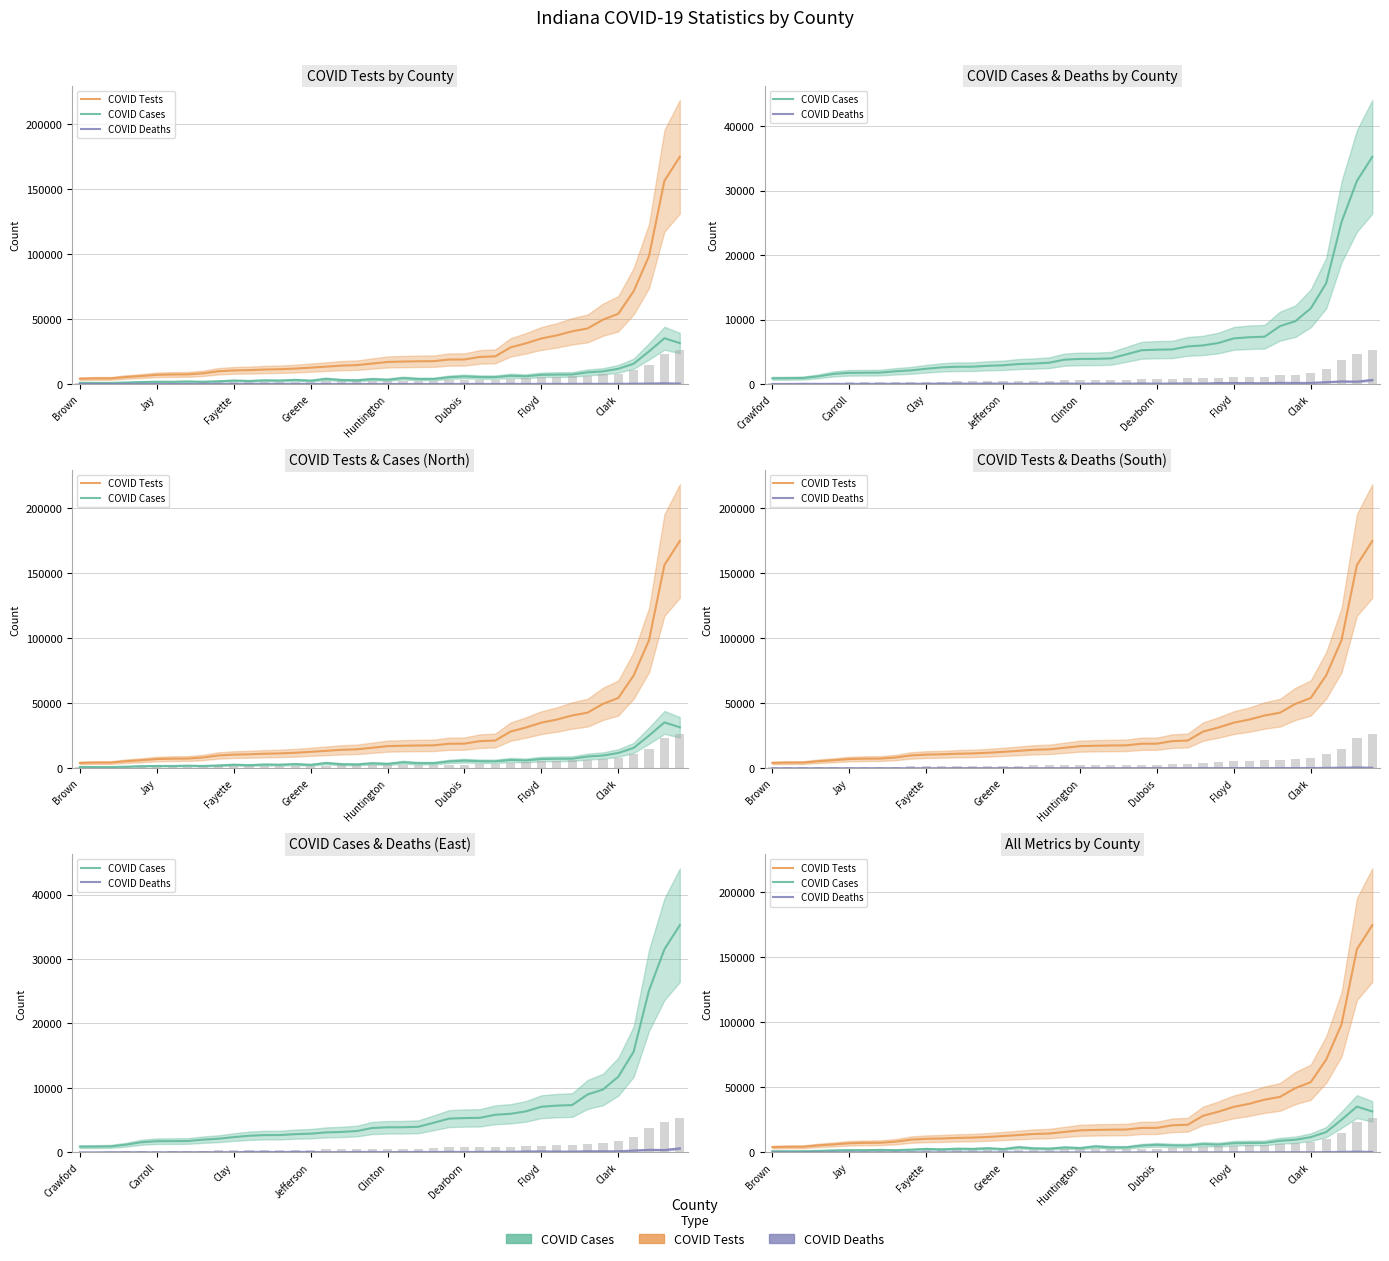

What is the greatest value displayed?

174798